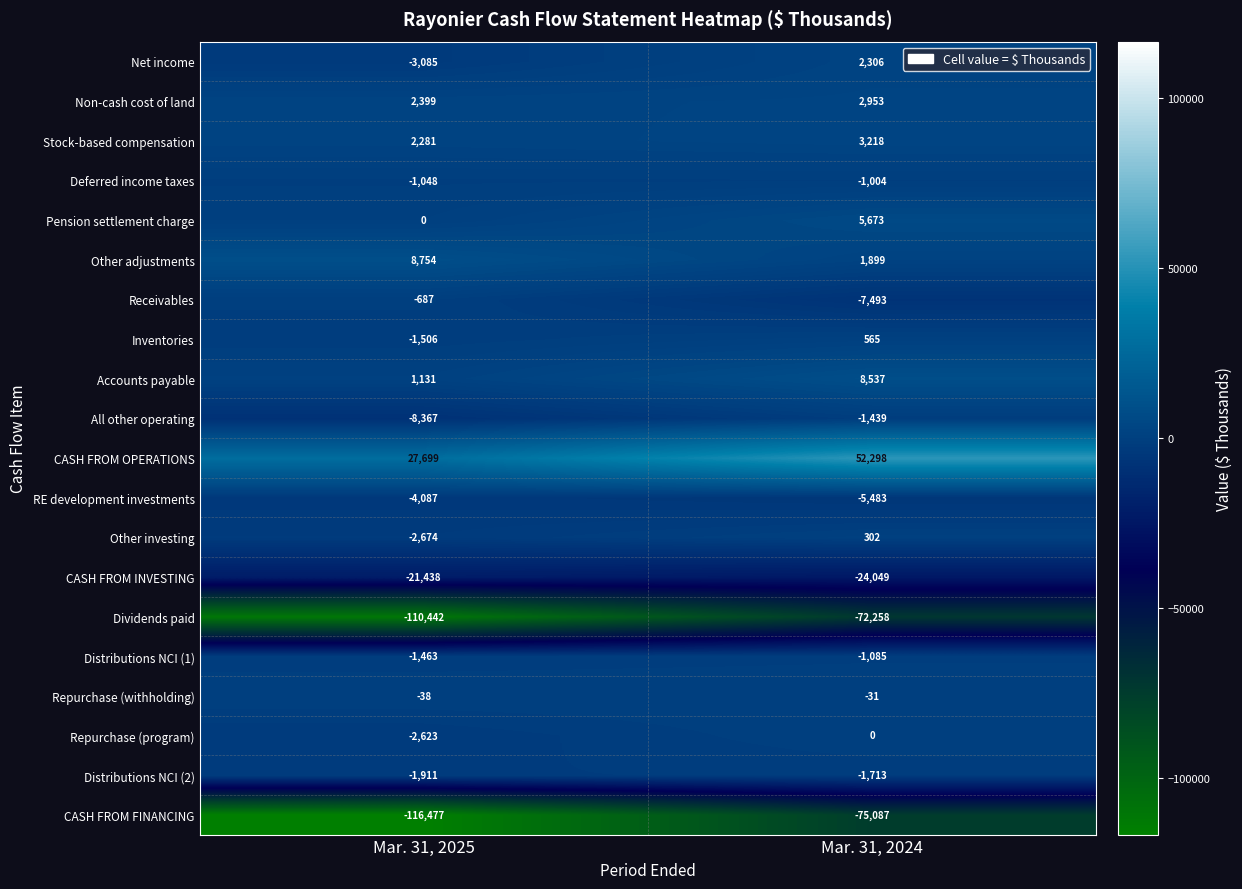

Which label corresponds to the largest value in the chart?

Mar. 31, 2024